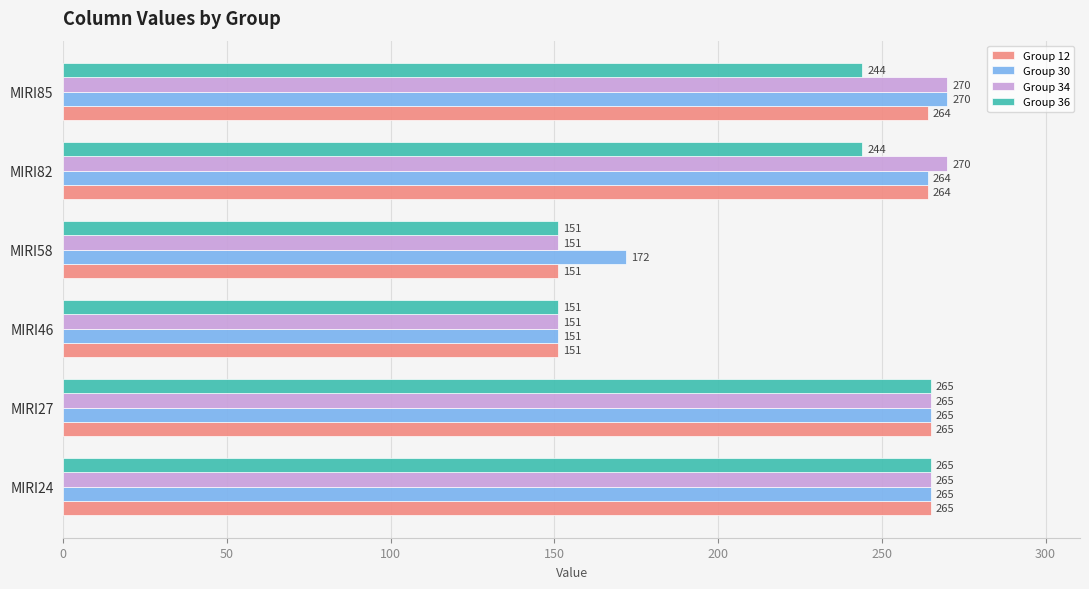

How many Group 36 values are between 151 and 265?

6